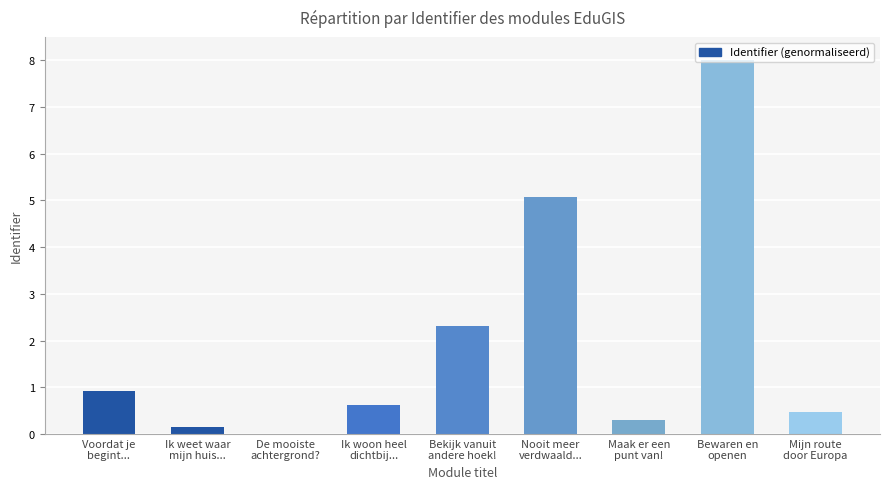

What is the sum of all values?

17.8